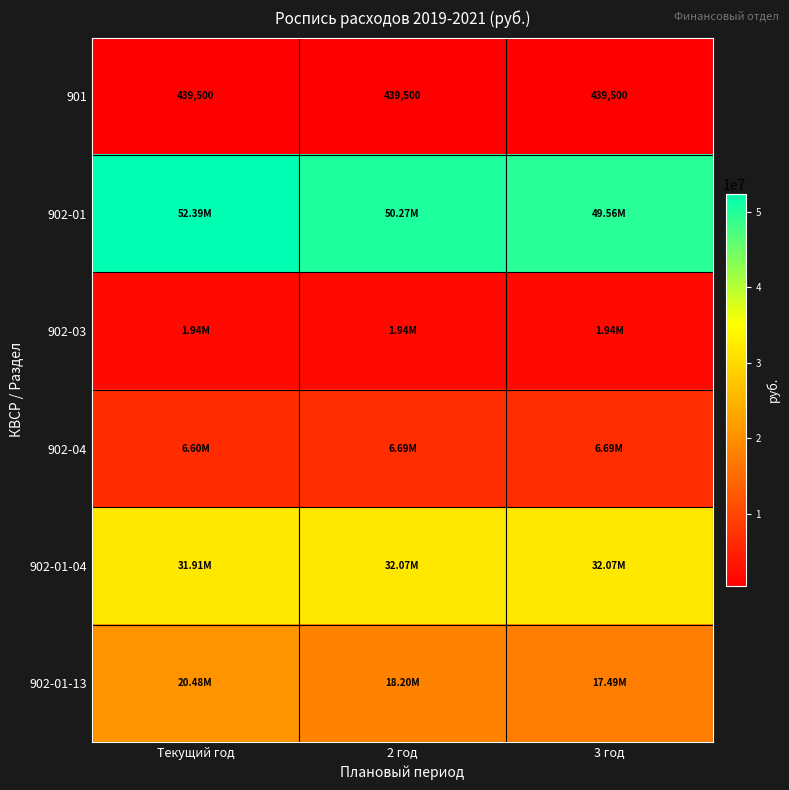

At Текущий год, list the series in order from largest to smallest.

902-01, 902-01-04, 902-01-13, 902-04, 902-03, 901